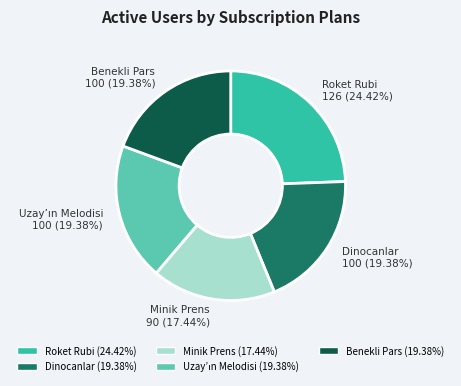

To the nearest percent, what is the difference between the largest and smallest slice percentages?

7%